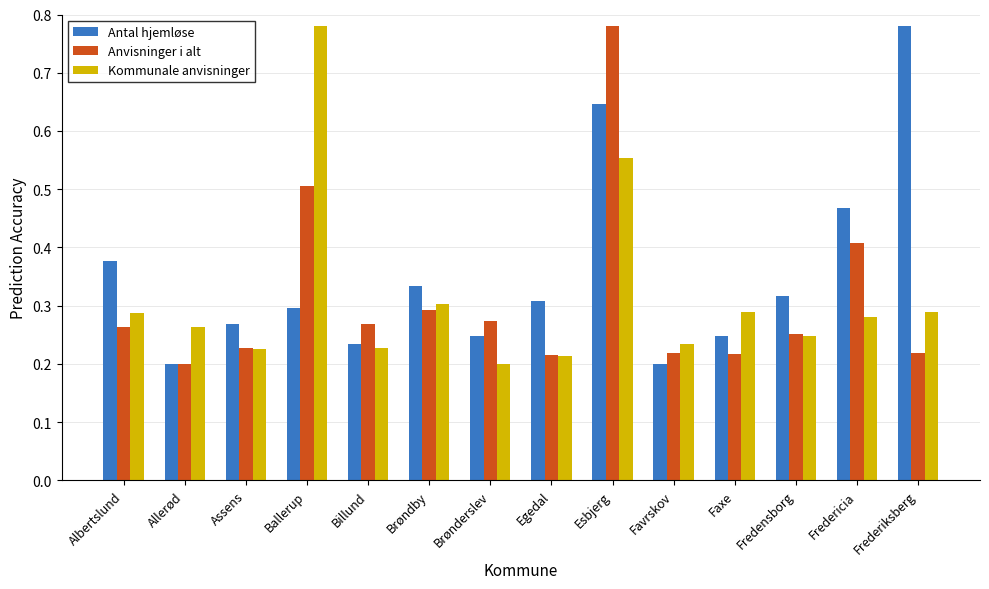

Which category has the highest value in the Anvisninger i alt series?

Esbjerg